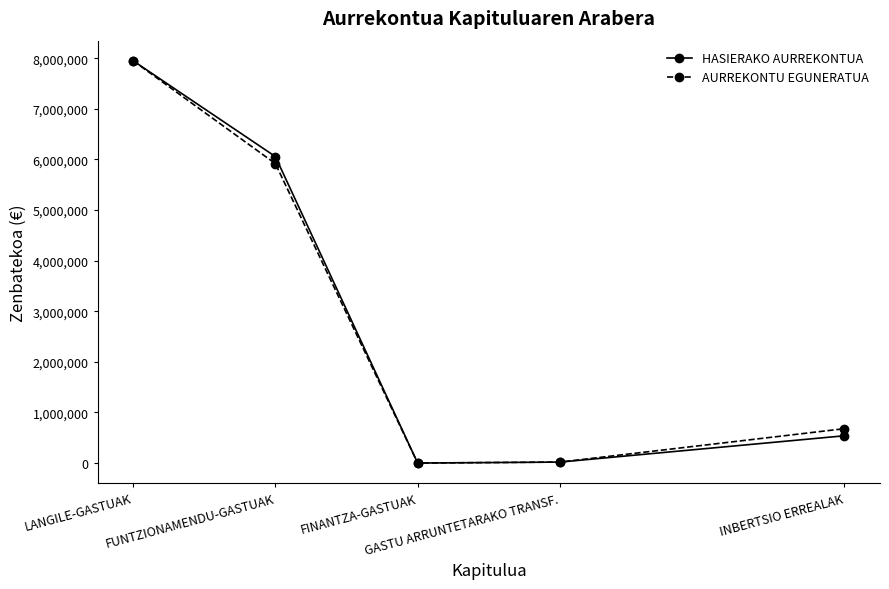

What is the difference between the AURREKONTU EGUNERATUA values at FINANTZA-GASTUAK and FUNTZIONAMENDU-GASTUAK?

5915468